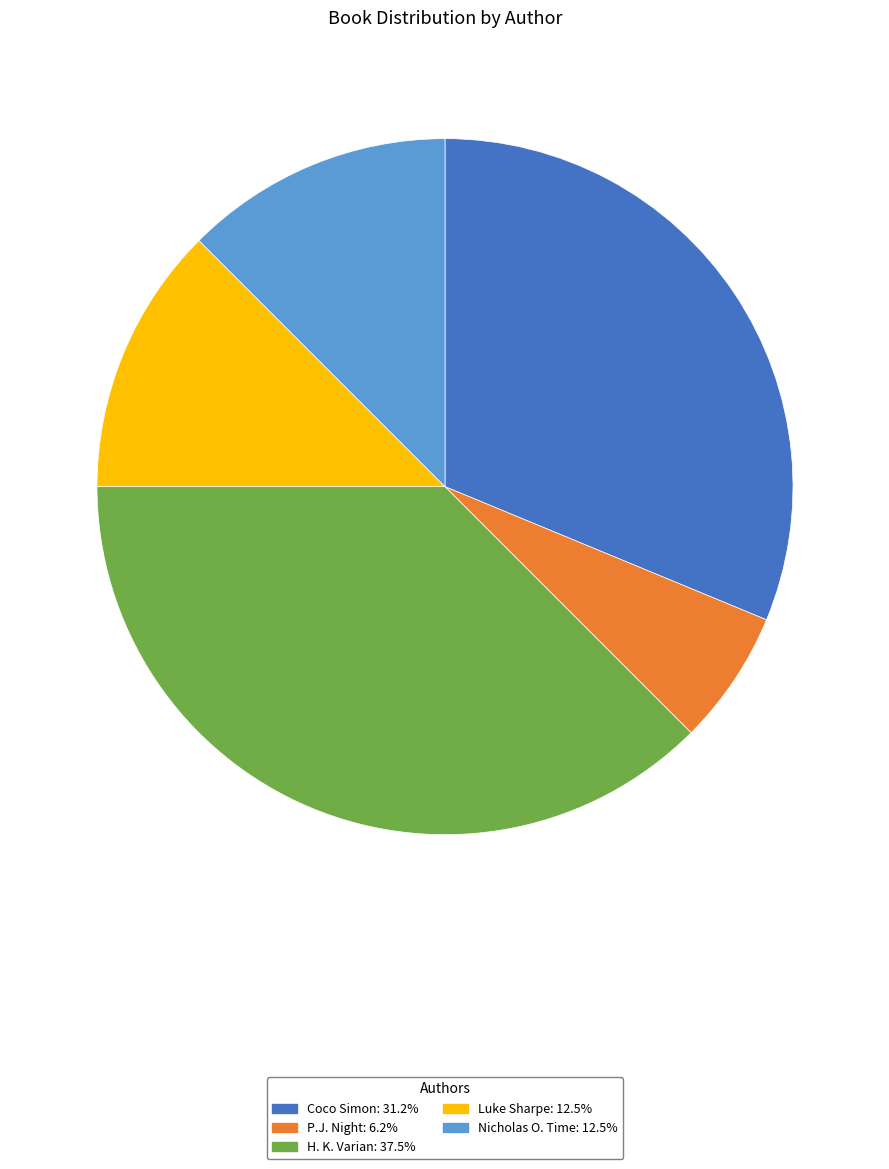

Between H. K. Varian and Coco Simon, which is larger?

H. K. Varian